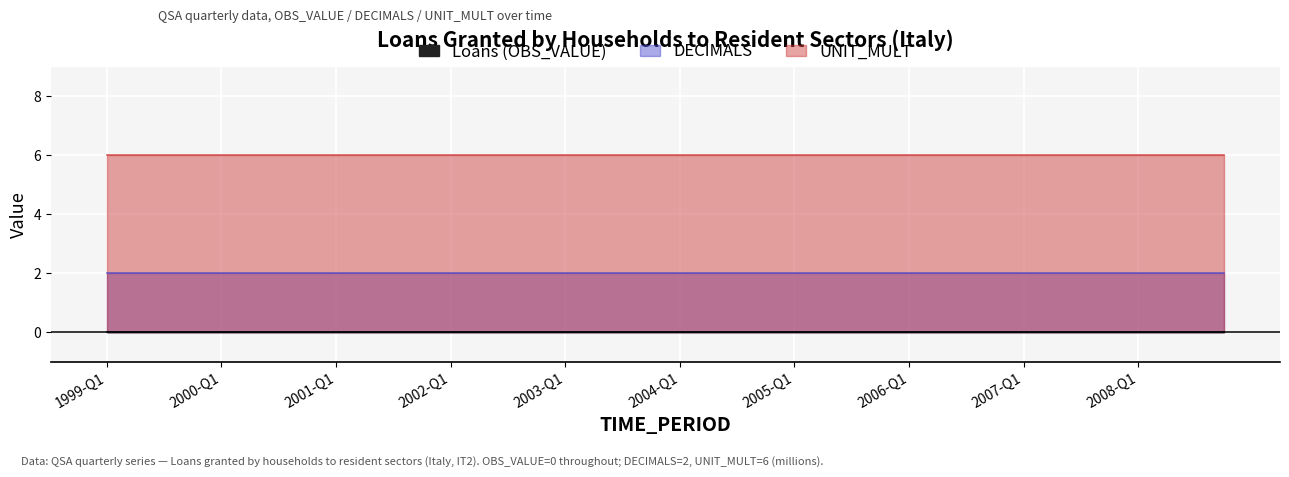

Reading left to right, what are all the values shown in this chart?

Loans (OBS_VALUE): 0	0	0	0	0	0	0	0	0	0	0	0	0	0	0	0	0	0	0	0	0	0	0	0	0	0	0	0	0	0	0	0	0	0	0	0	0	0	0	0
DECIMALS: 2	2	2	2	2	2	2	2	2	2	2	2	2	2	2	2	2	2	2	2	2	2	2	2	2	2	2	2	2	2	2	2	2	2	2	2	2	2	2	2
UNIT_MULT: 6	6	6	6	6	6	6	6	6	6	6	6	6	6	6	6	6	6	6	6	6	6	6	6	6	6	6	6	6	6	6	6	6	6	6	6	6	6	6	6